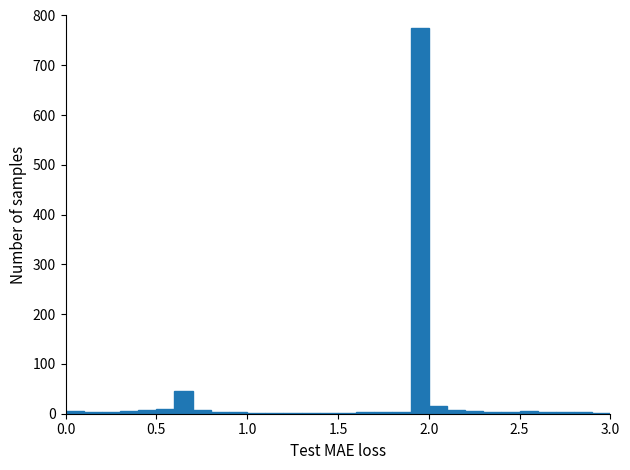

Read against the x-axis, roughly where is the centre of the tallest bar?

1.95